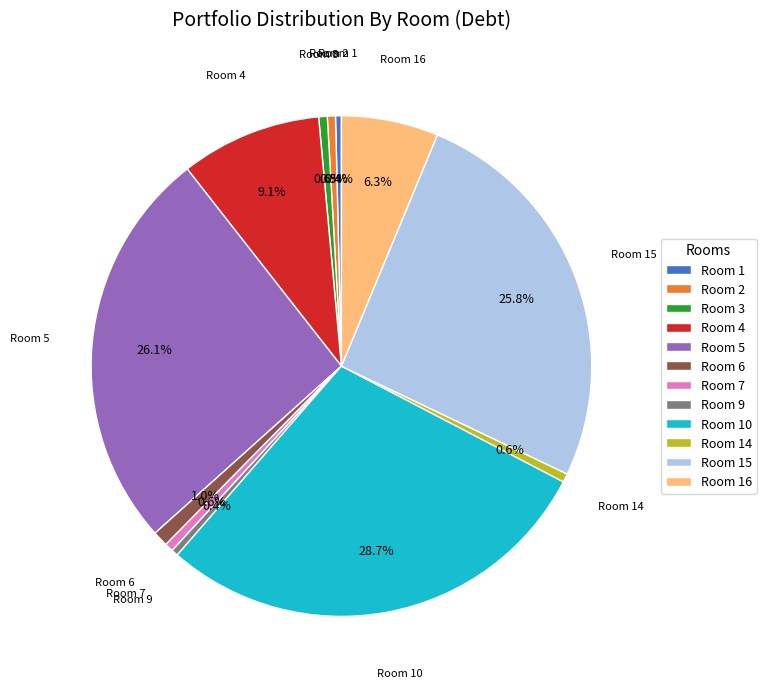

Between Room 10 and Room 6, which is larger?

Room 10